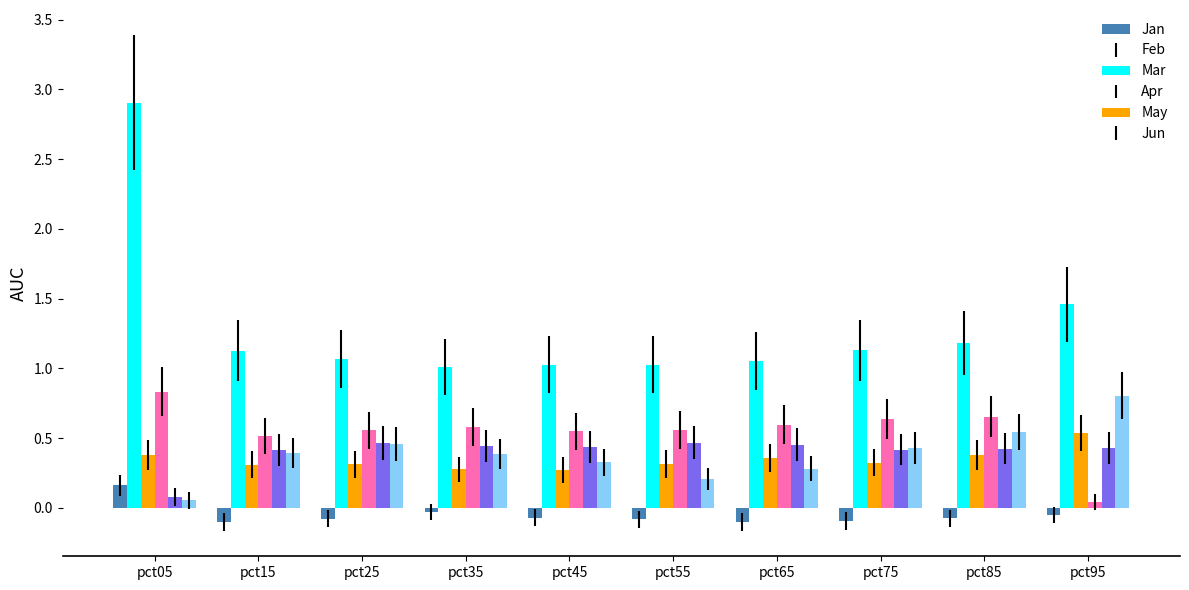

Which series has the largest range (max minus min)?

Feb